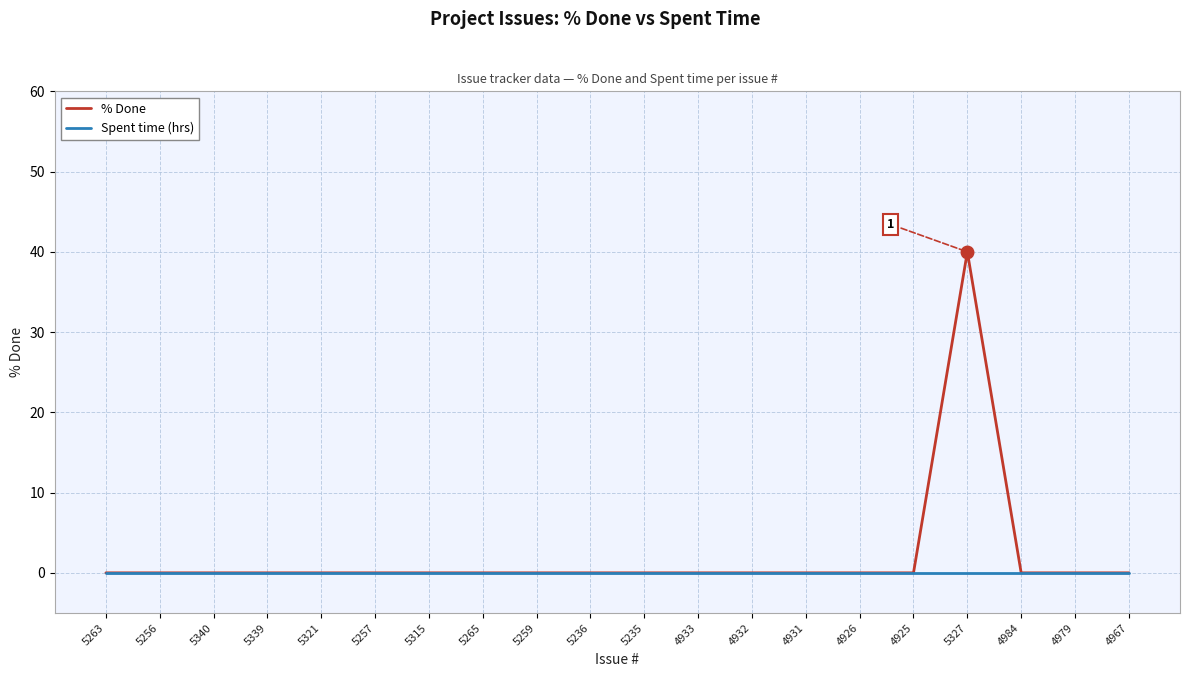

Reading left to right, transcribe all the data shown in this chart.

% Done: 5263=0	5256=0	5340=0	5339=0	5321=0	5257=0	5315=0	5265=0	5259=0	5236=0	5235=0	4933=0	4932=0	4931=0	4926=0	4925=0	5327=40	4984=0	4979=0	4967=0
Spent time (hrs): 5263=0	5256=0	5340=0	5339=0	5321=0	5257=0	5315=0	5265=0	5259=0	5236=0	5235=0	4933=0	4932=0	4931=0	4926=0	4925=0	5327=0	4984=0	4979=0	4967=0